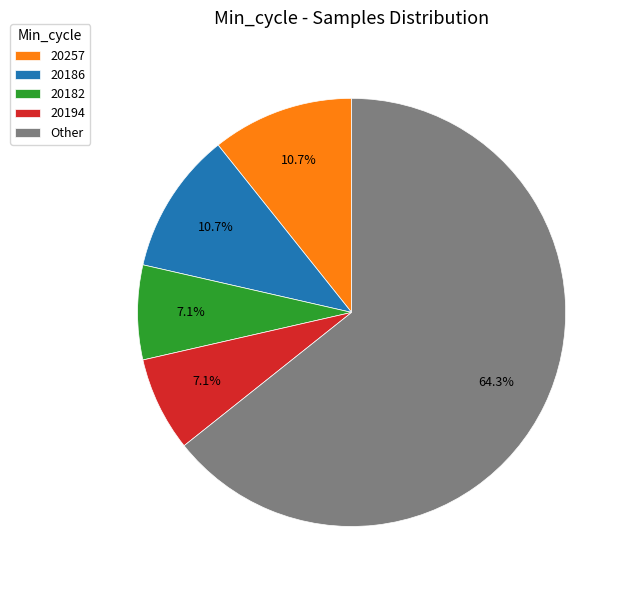

What is the ratio of the value at 20257 to the value at 20186?

1.0